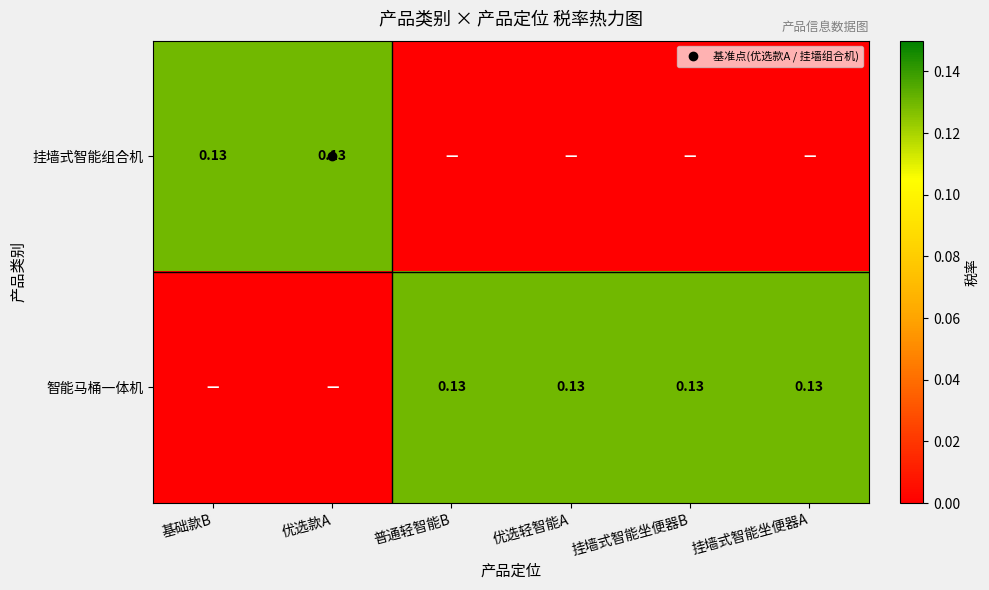

Where is 挂墙式智能组合机 nearest to the value 0?

普通轻智能B